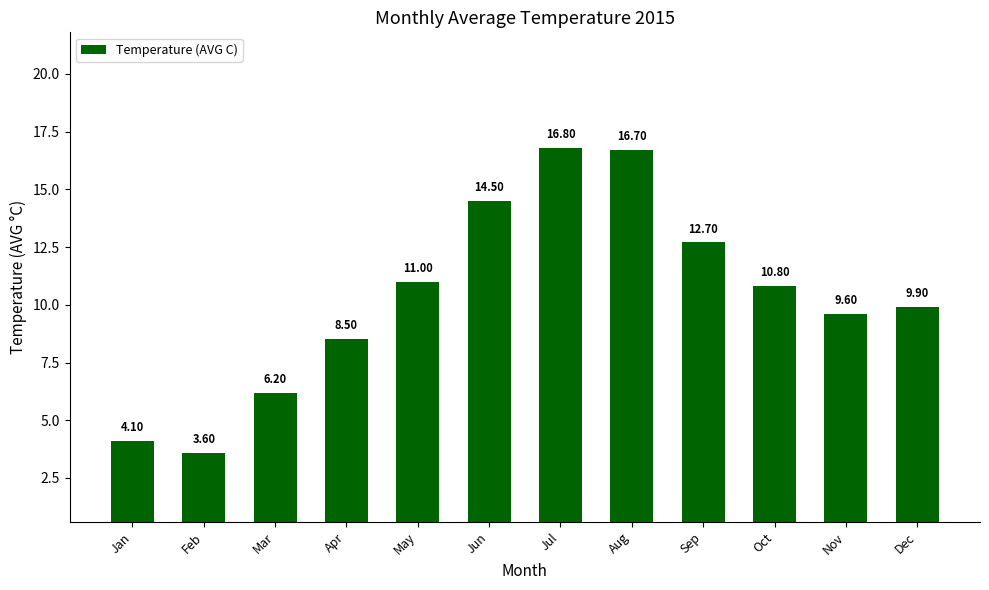

How many values are below 10?

6